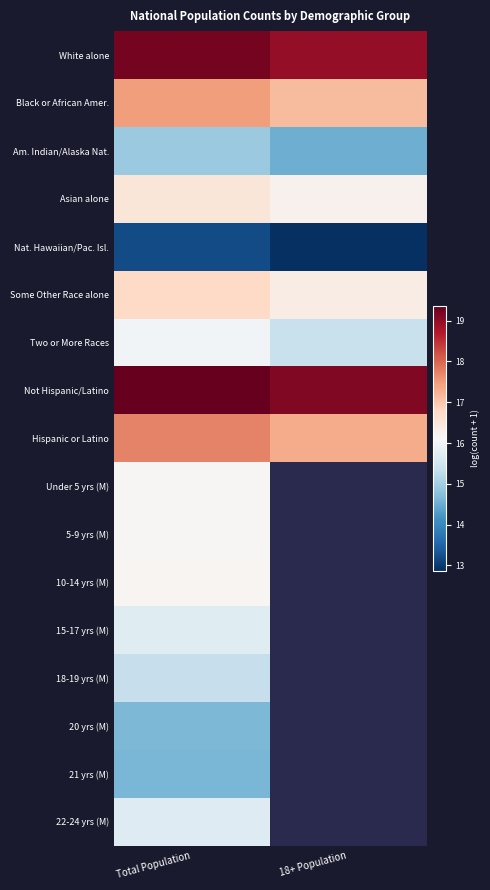

List the series in order of their peak value, highest first.

Not Hispanic/Latino, White alone, Hispanic or Latino, Black or African Amer., Some Other Race alone, Asian alone, 10-14 yrs (M), 5-9 yrs (M), Under 5 yrs (M), Two or More Races, 15-17 yrs (M), 22-24 yrs (M), 18-19 yrs (M), Am. Indian/Alaska Nat., 20 yrs (M), 21 yrs (M), Nat. Hawaiian/Pac. Isl.